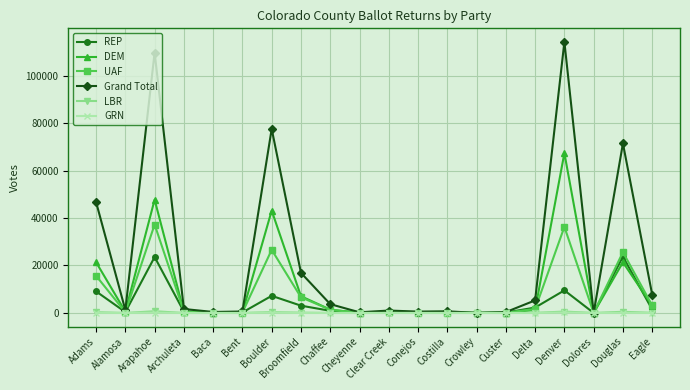

What is the highest value of the UAF series?

37248